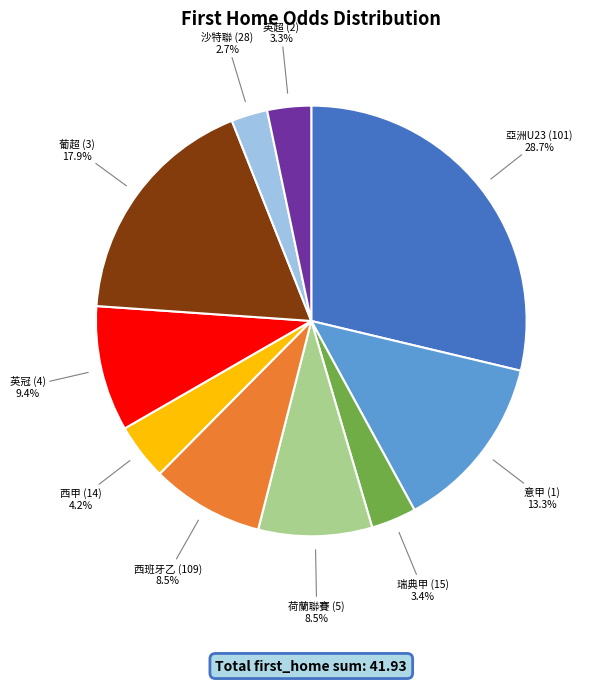

Is there a majority slice in this chart?

No